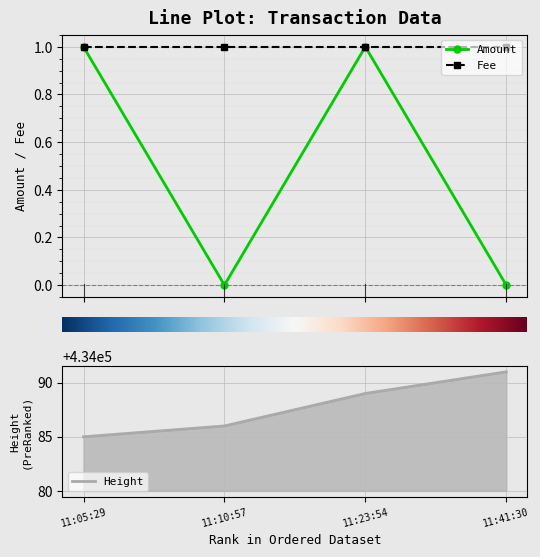

True or false: Fee has more than 2 points higher than both neighbors.

False